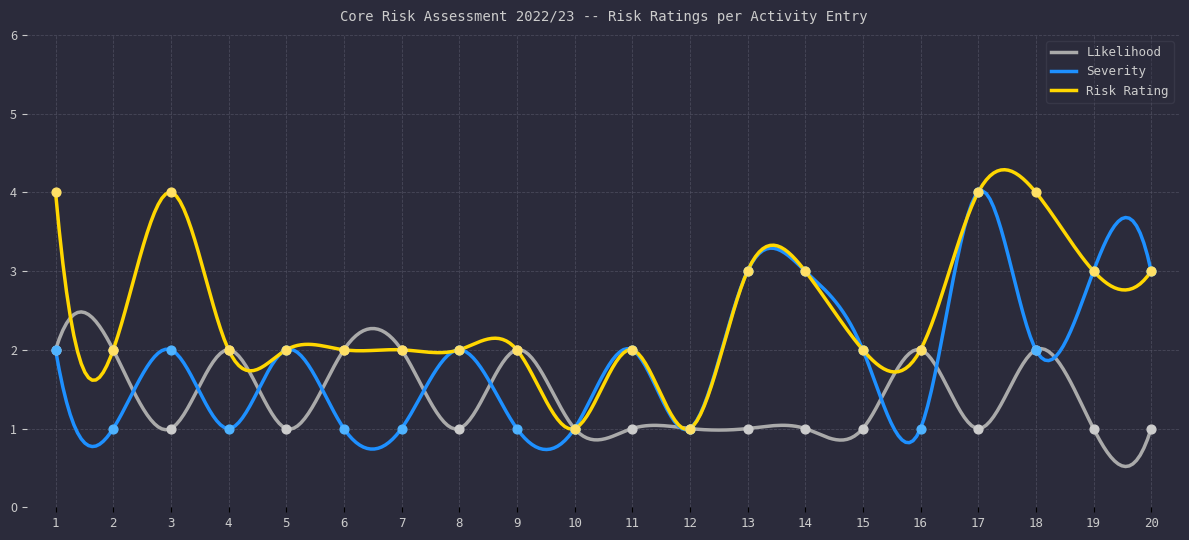

Which series contains the lowest Y value?

Likelihood